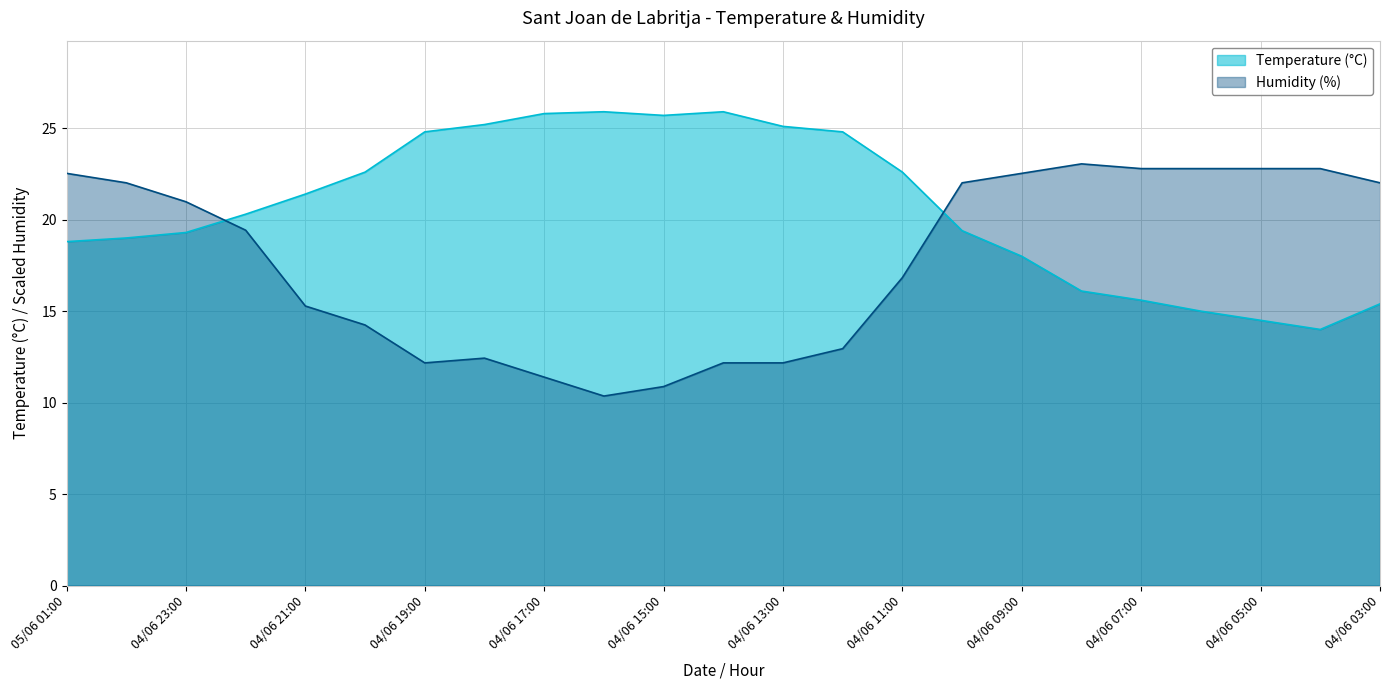

Reading right to left, transcribe all the data shown in this chart.

Temperature (°C): 15.4	14.0	14.5	15.0	15.6	16.1	18.0	19.4	22.6	24.8	25.1	25.9	25.7	25.9	25.8	25.2	24.8	22.6	21.4	20.3	19.3	19.0	18.8
Humidity (%): 22.0	22.8	22.8	22.8	22.8	23.1	22.5	22.0	16.8	12.9	12.2	12.2	10.9	10.4	11.4	12.4	12.2	14.2	15.3	19.4	21.0	22.0	22.5